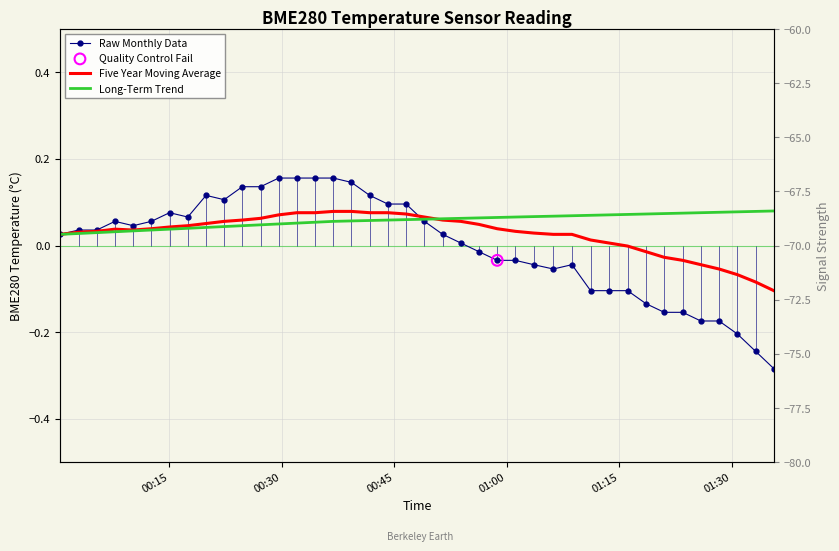

Which series reaches the minimum Y coordinate?

Raw Monthly Data